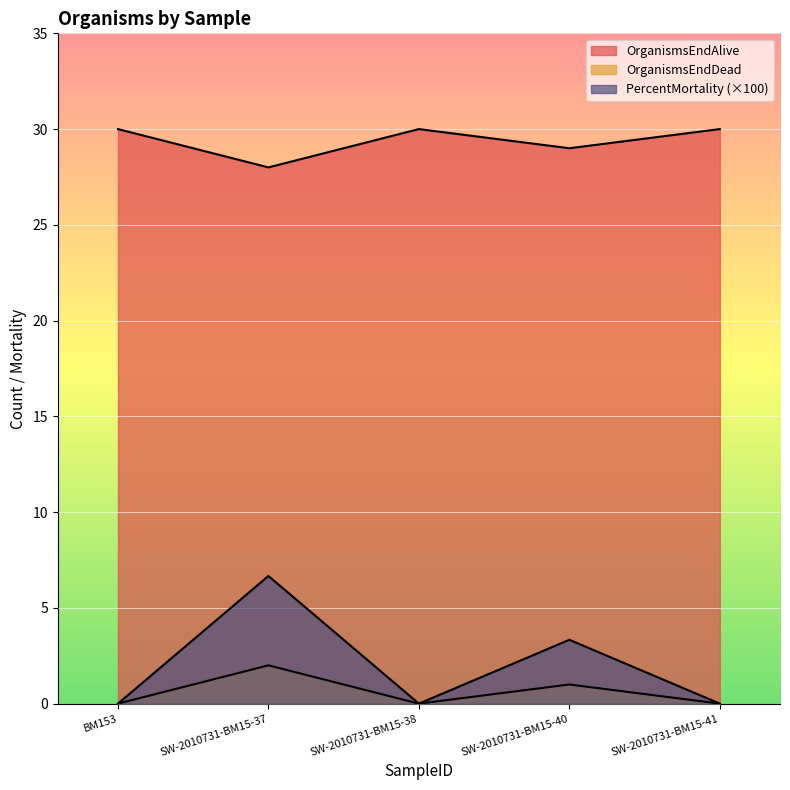

What is the average value of the OrganismsEndDead series?

0.6